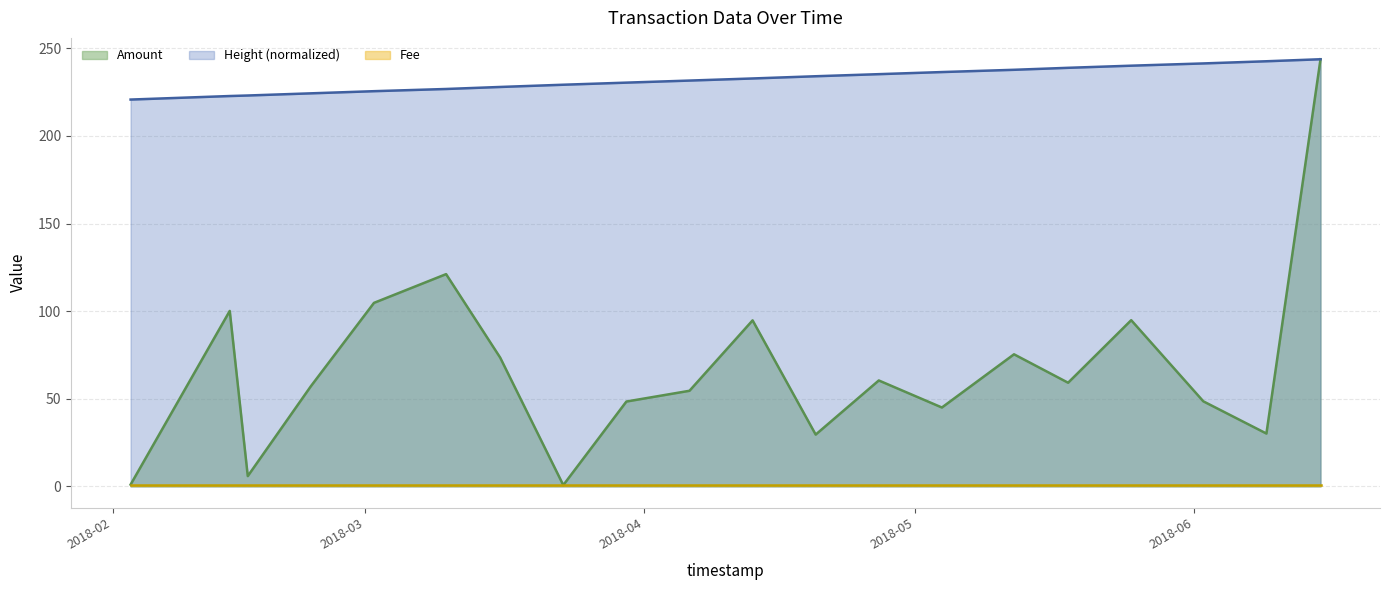

The value of Amount at 2018-04-27 is 12.2. True or false?

False